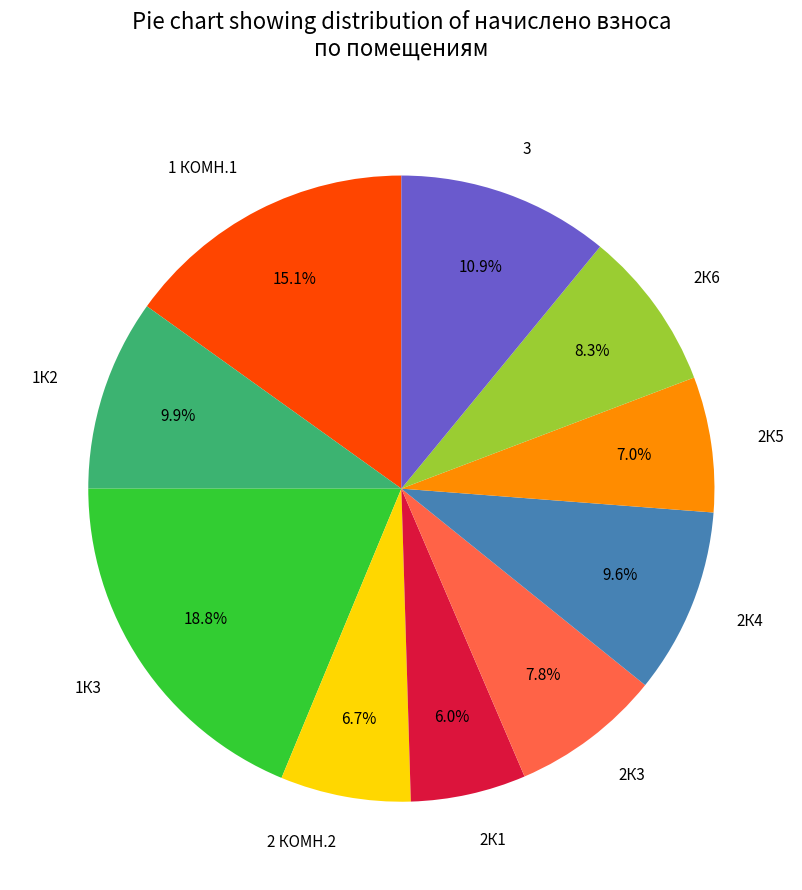

Is there any slice that represents more than half of the pie?

No